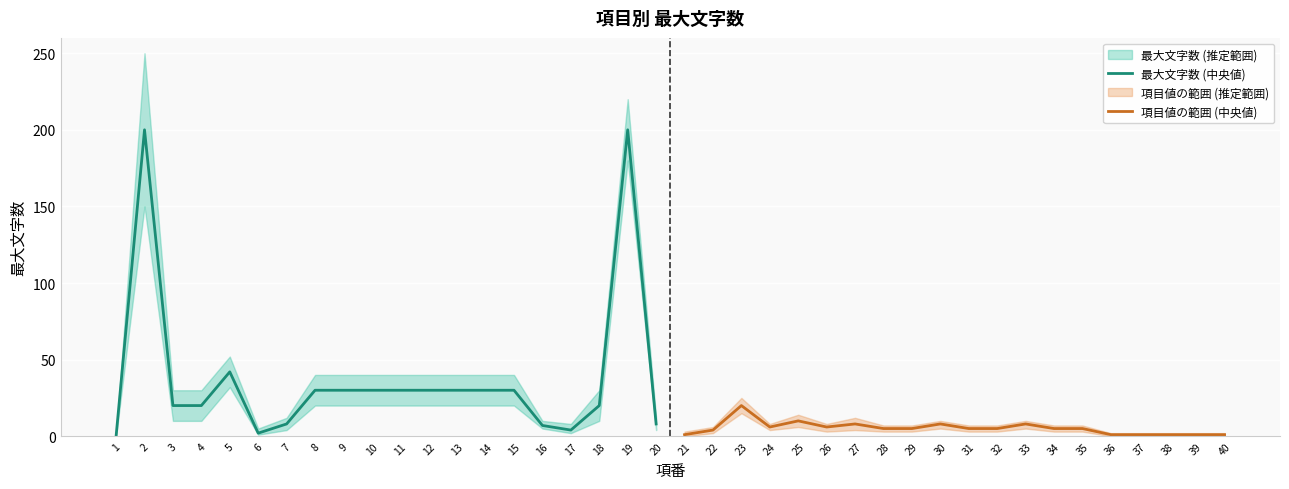

The value of 最大文字数 (中央値) at 5 is 21. True or false?

False